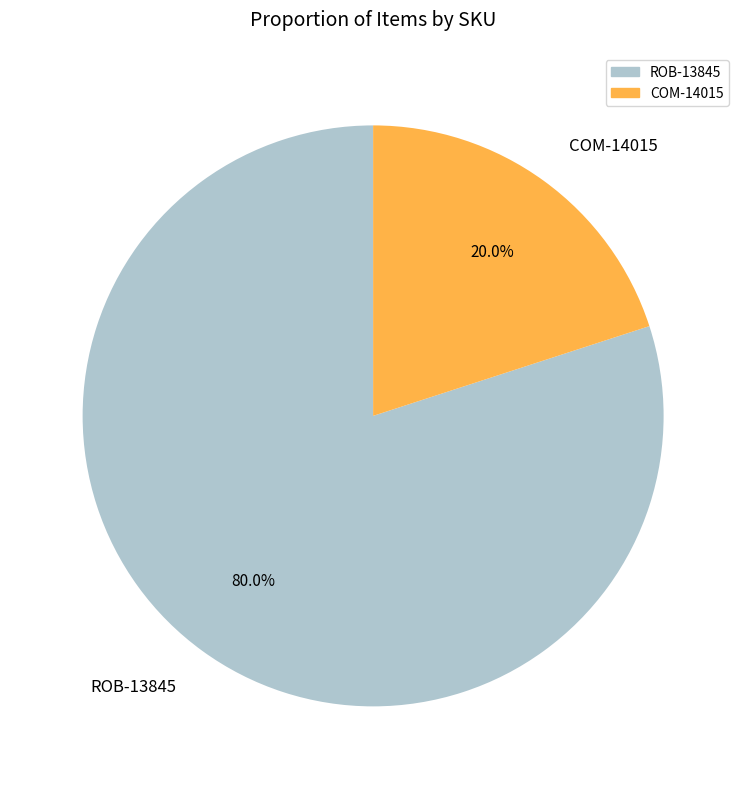

The COM-14015 slice represents 20% of the pie. True or false?

True